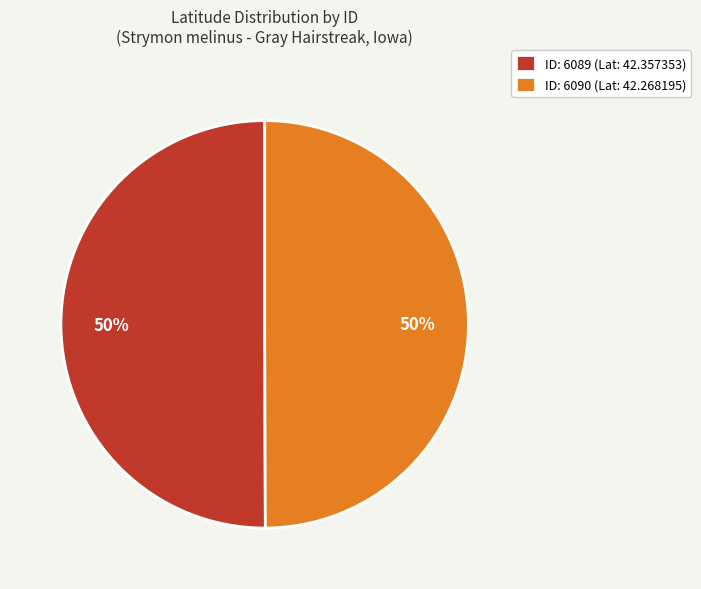

To the nearest percent, what percentage of the pie is ID: 6089 (Lat: 42.357353)?

50%